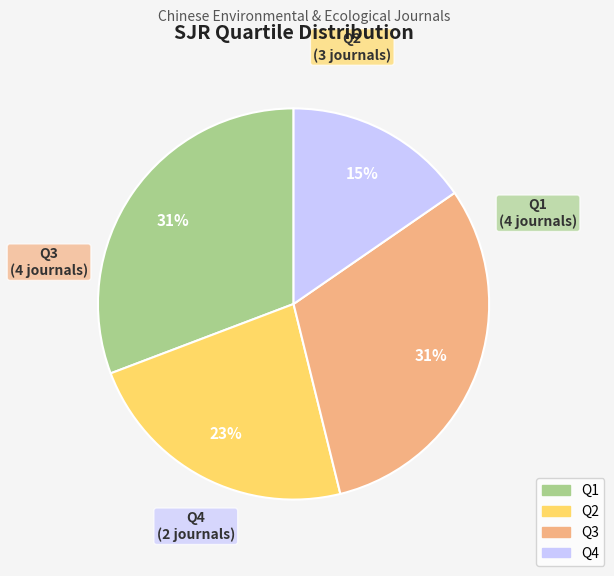

What percentage is the Q3 slice, to the nearest percent?

31%